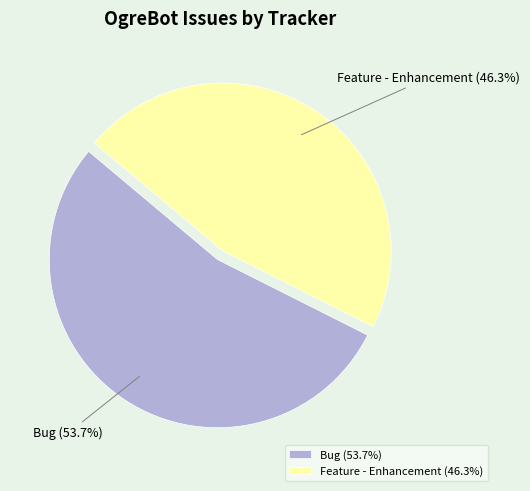

How many segments does this pie chart have?

2